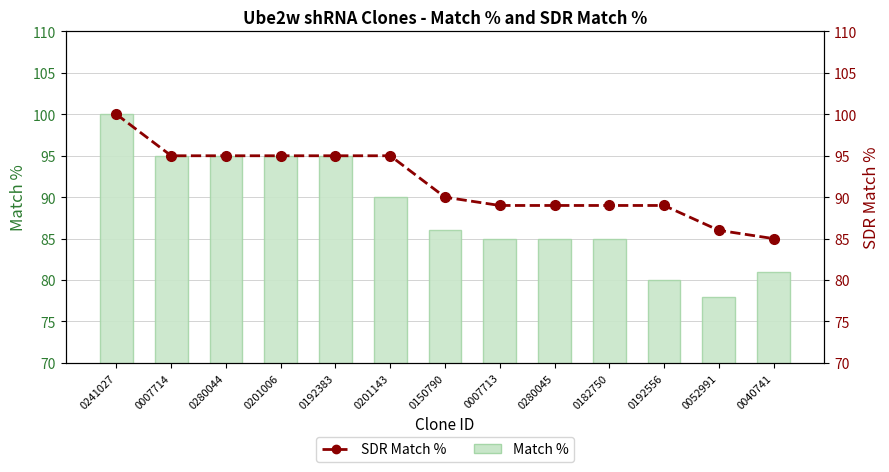

Is it true that SDR Match % equals 95 at 0192383?

True